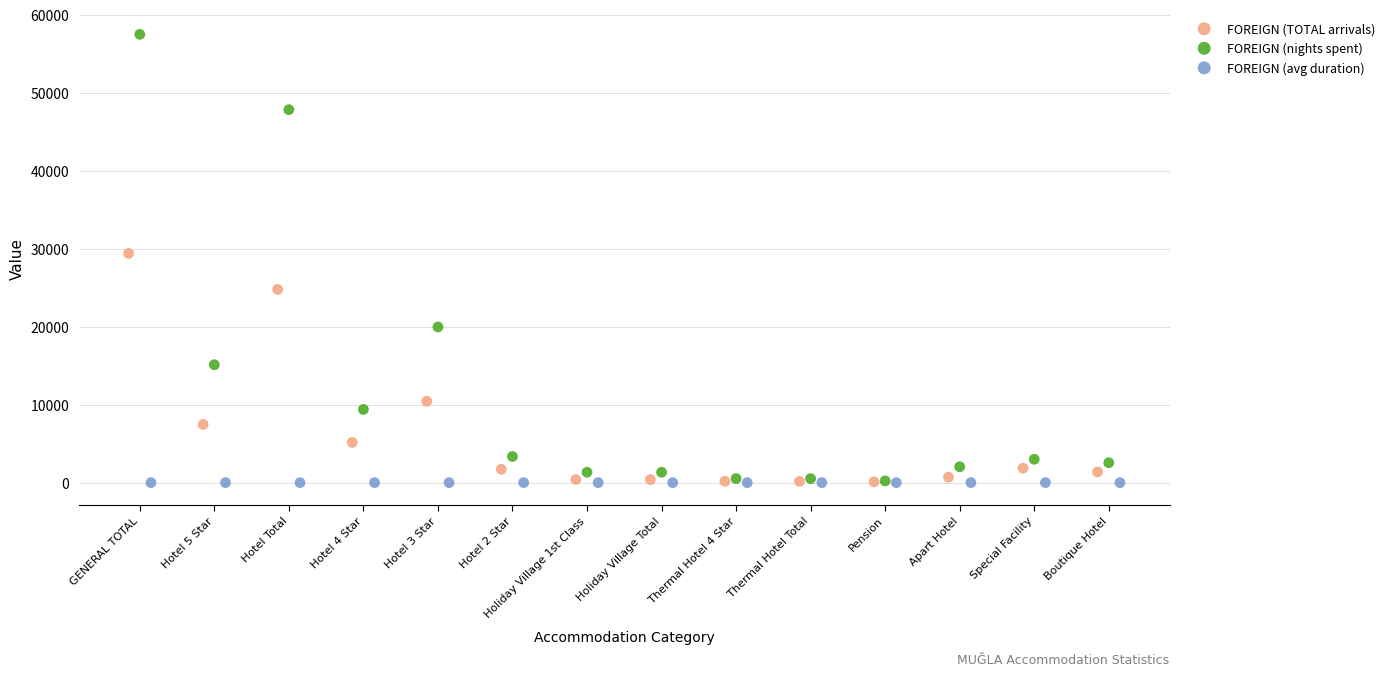

What are all the series names shown in the legend?

FOREIGN (TOTAL arrivals), FOREIGN (nights spent), FOREIGN (avg duration)